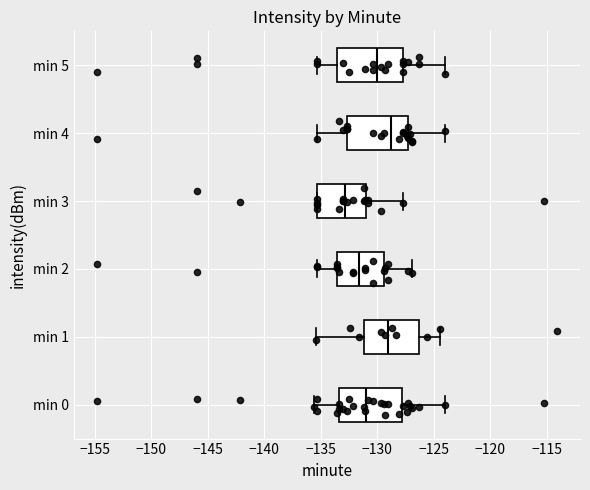

Reading bottom to top, transcribe this box plot: for each box, give where its median line is, the range the box spans, and where its two whiskers end, as read against the x-axis. The values are not printed on the chart, so give them approximately, as read against the axis.

min 0: median -131.0, box -133.5 to -128.0, whiskers -135.5 to -124.0
min 1: median -129.0, box -131.0 to -126.5, whiskers -135.5 to -124.5
min 2: median -131.5, box -133.5 to -129.5, whiskers -135.5 to -127.0
min 3: median -133.0, box -135.5 to -131.0, whiskers -135.5 to -127.5
min 4: median -129.0, box -132.5 to -127.5, whiskers -135.5 to -124.0
min 5: median -130.0, box -133.5 to -127.5, whiskers -135.5 to -124.0